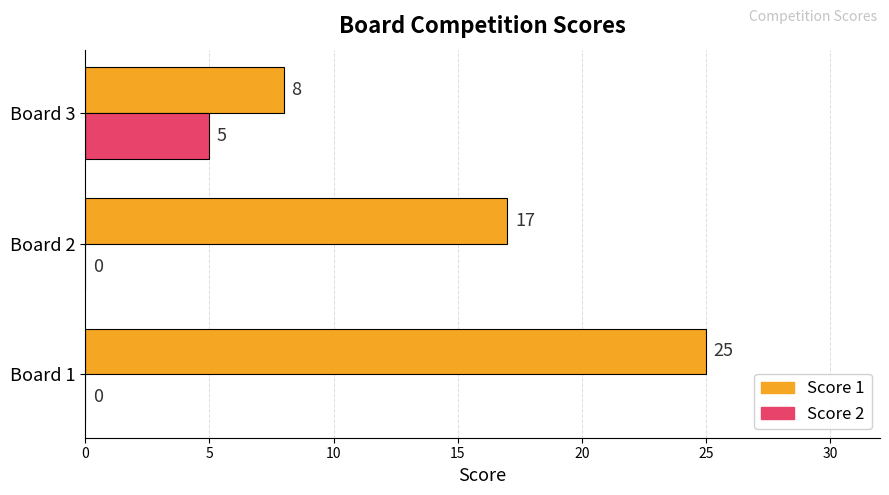

The value of Score 1 at Board 2 is 28. True or false?

False